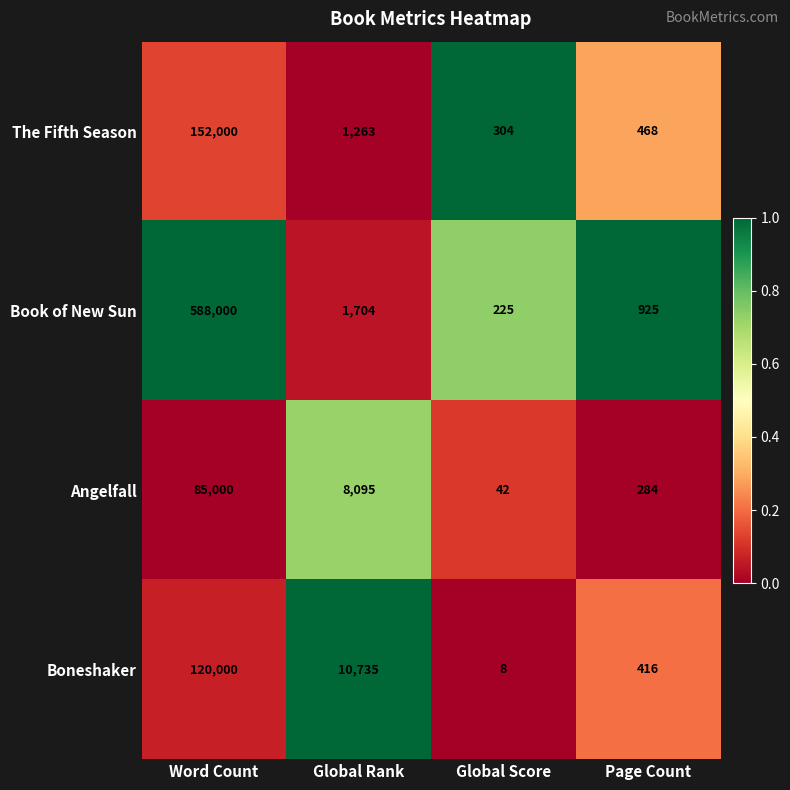

What is the difference between the highest and lowest values at Page Count?

641